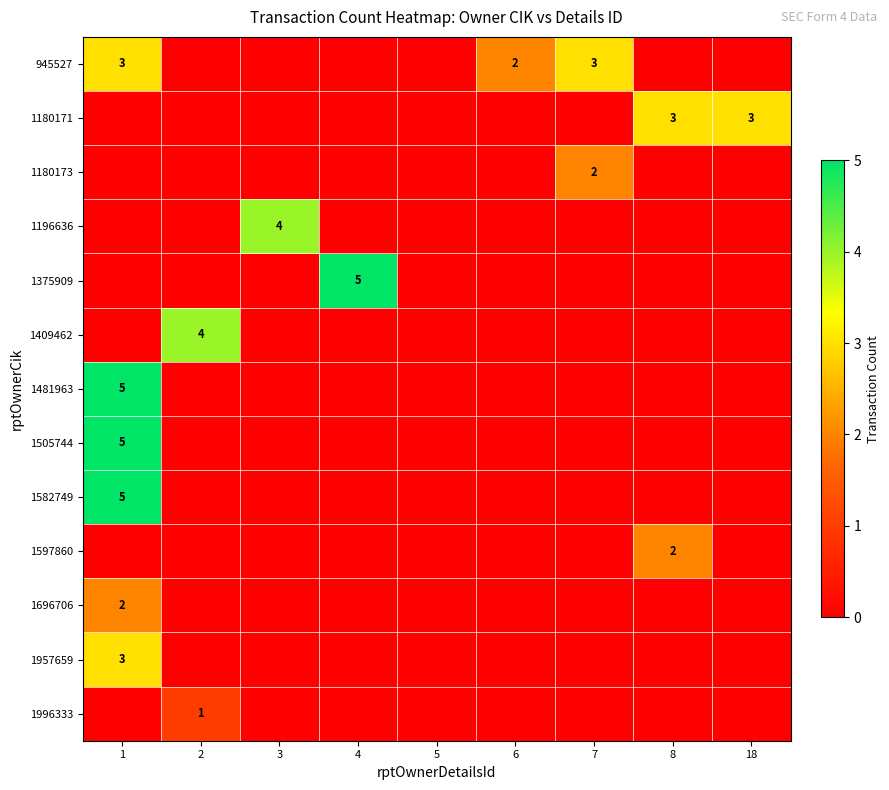

At 8, list the series in order from largest to smallest.

1180171, 1597860, 945527, 1180173, 1196636, 1375909, 1409462, 1481963, 1505744, 1582749, 1696706, 1957659, 1996333